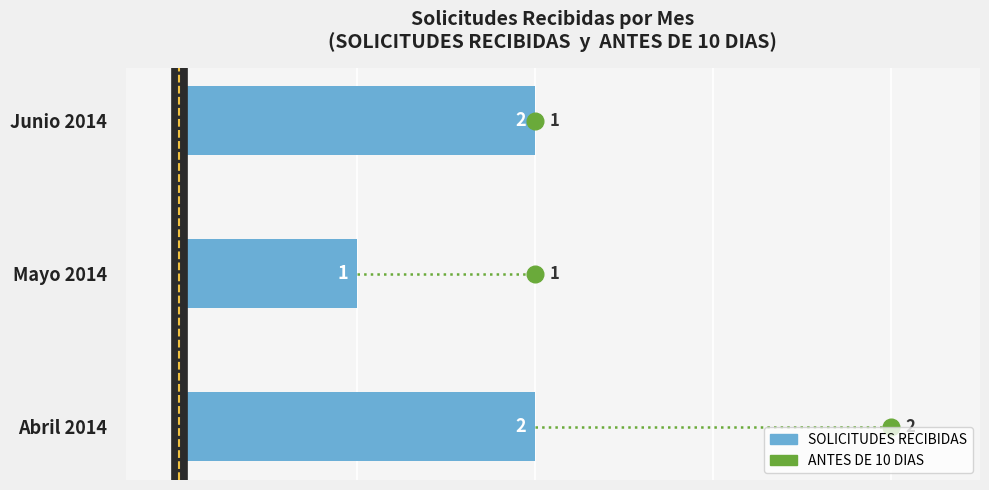

Count the number of data series in this chart.

1